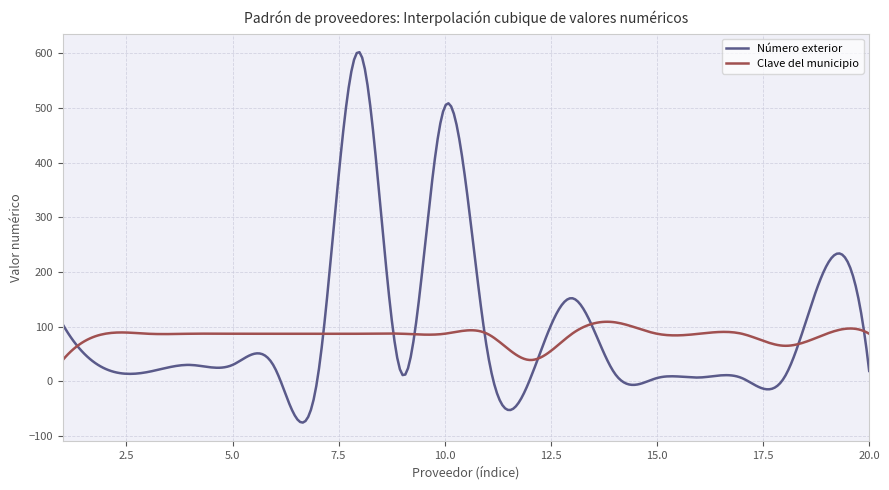

Which series has the widest spread of values?

Número exterior